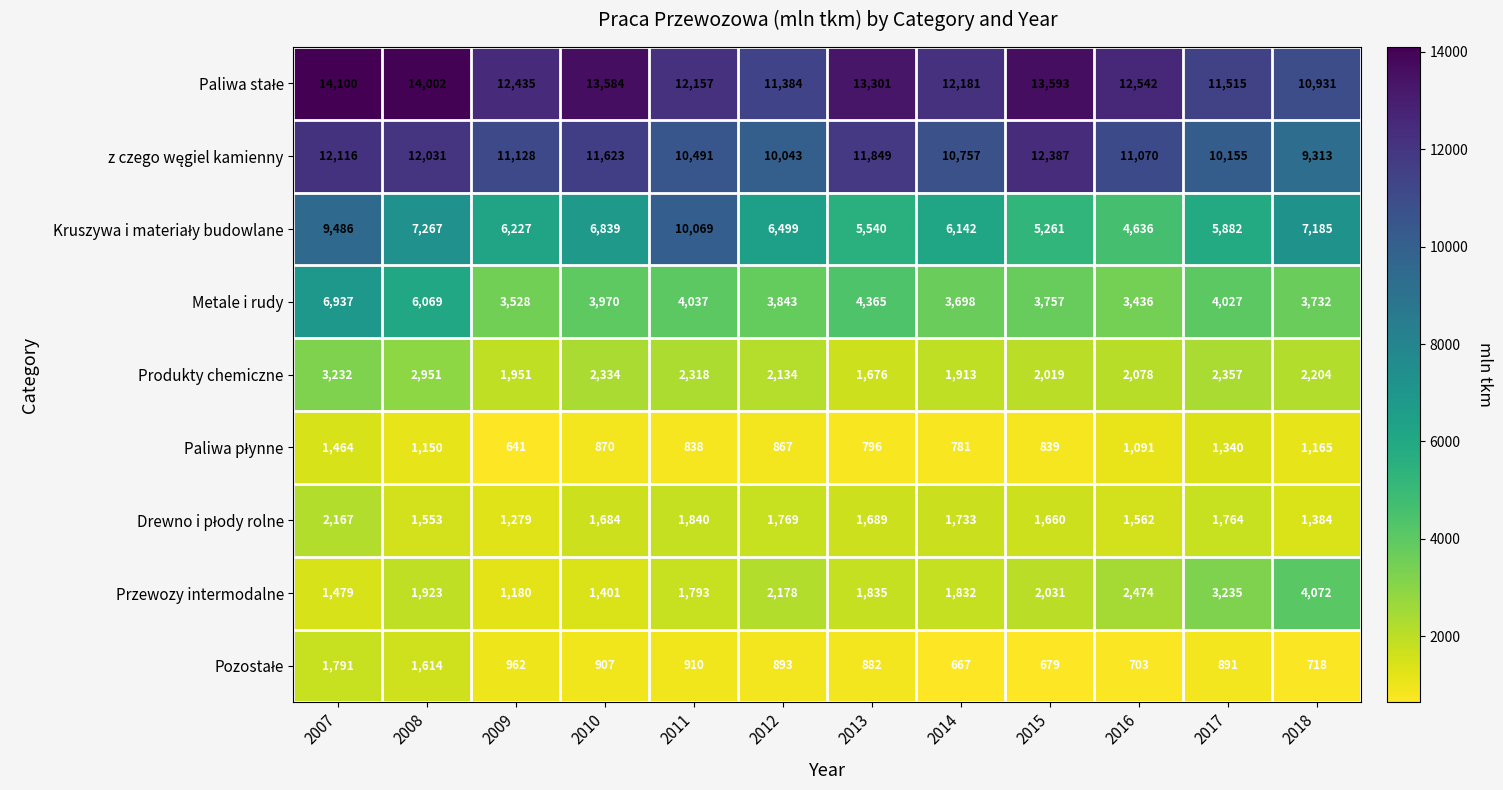

What is the average value of the Produkty chemiczne series?

2264